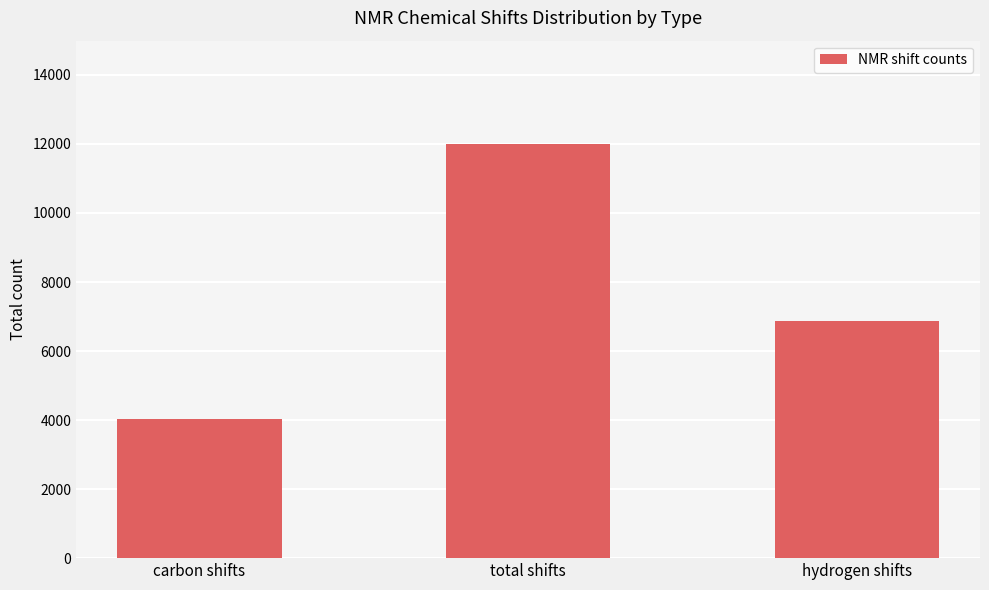

At which label is the value closest to 8009?

hydrogen shifts